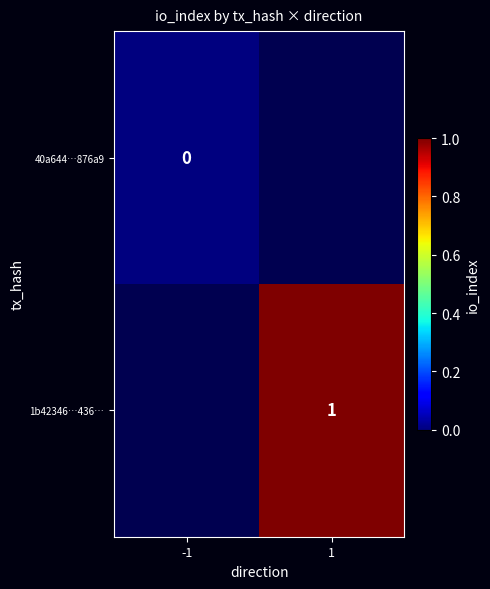

The value of 1b42346…436… at 1 is 1. True or false?

True